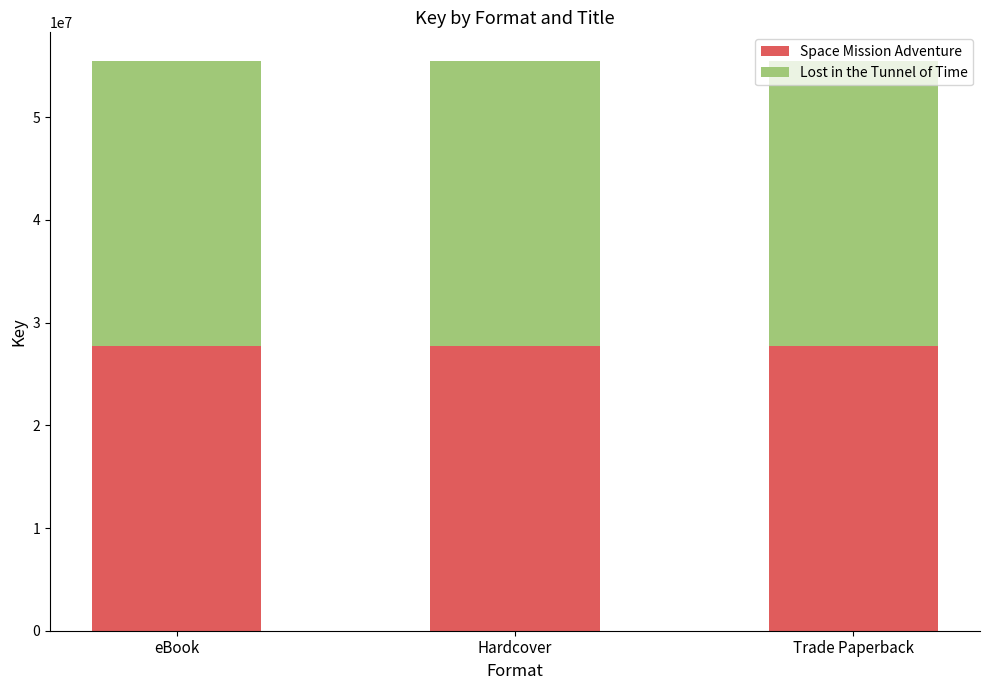

What is the total value across all series at eBook?

55495276